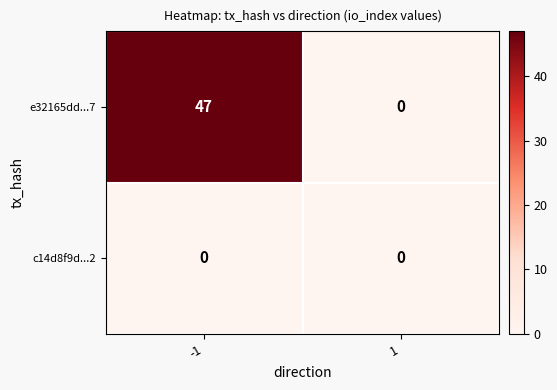

Reading left to right, what are all the values shown in this chart?

e32165dd...7: 47	0
c14d8f9d...2: 0	0